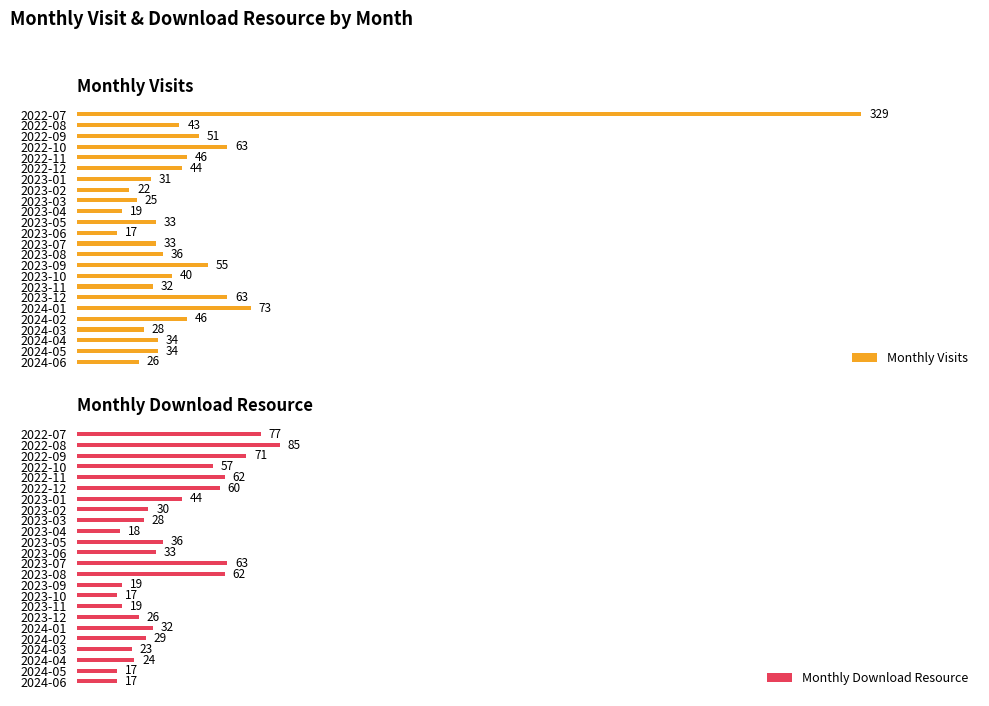

Where is Monthly Download Resource nearest to the value 51?

2022-10